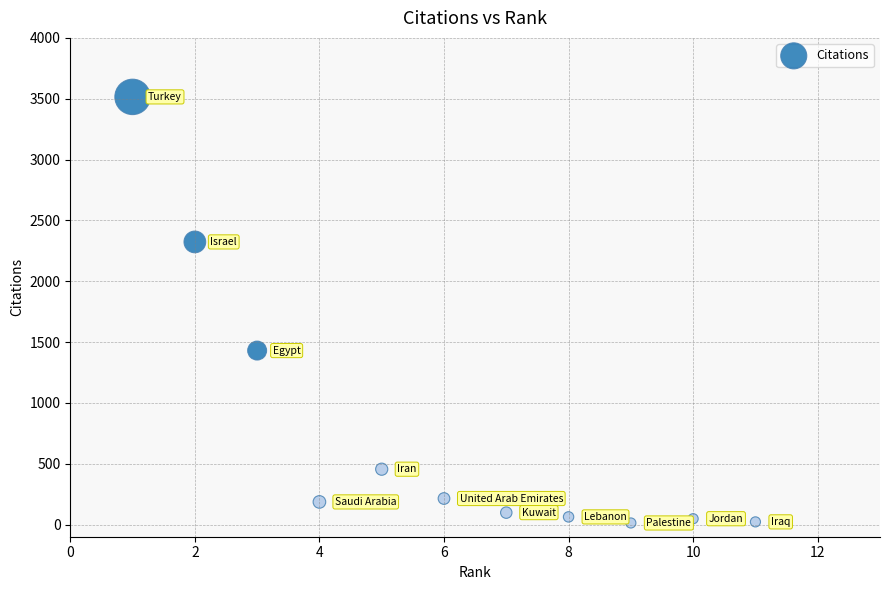

What Y value in the scatter plot is closest to 1764?

1430